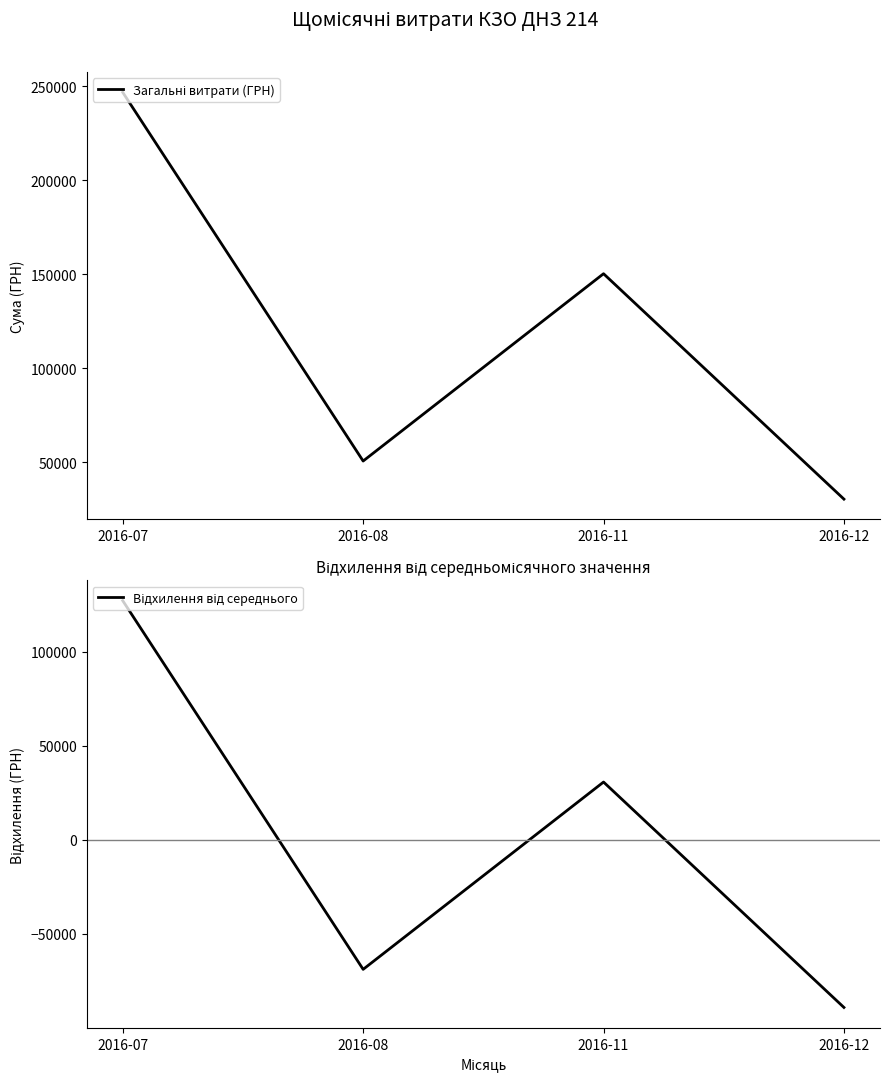

Reading left to right, what are all the values shown in this chart?

Загальні витрати (ГРН): 2016-07=246680.1	2016-08=50602.0	2016-11=150216.7	2016-12=30341.0
Відхилення від середнього: 2016-07=127220.2	2016-08=-68858.0	2016-11=30756.7	2016-12=-89119.0